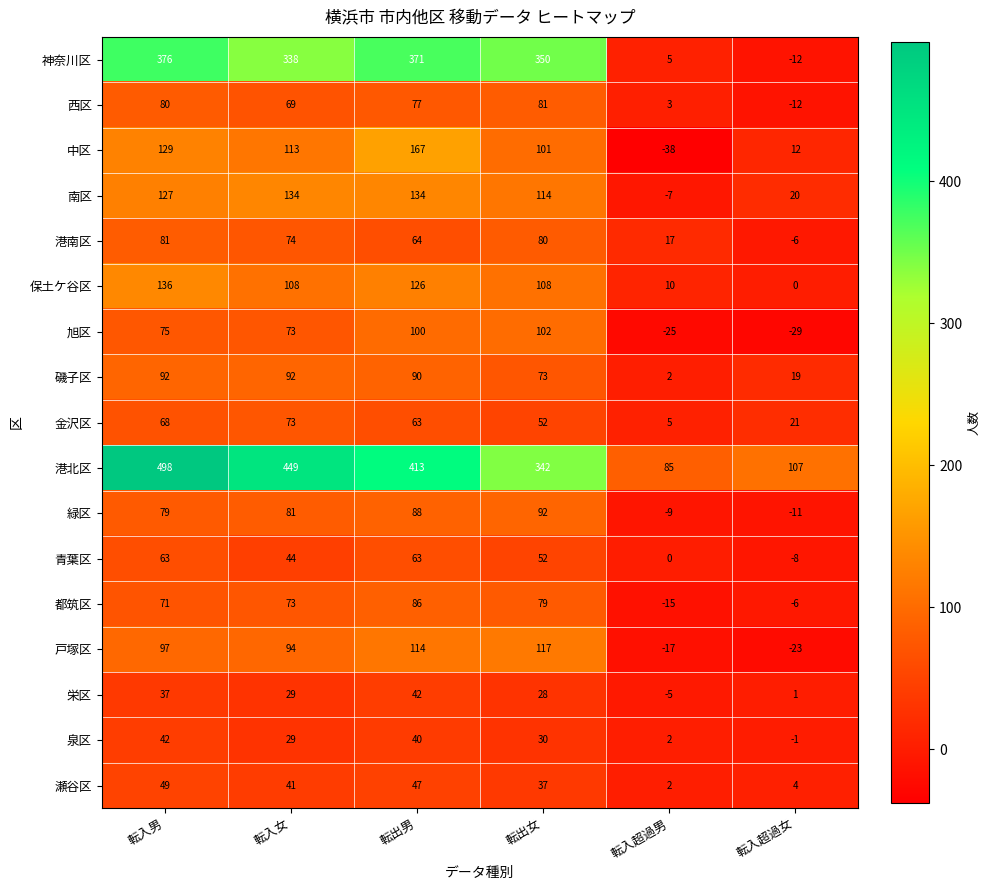

What is the spread (max minus min) of values at 転入超過女?

136